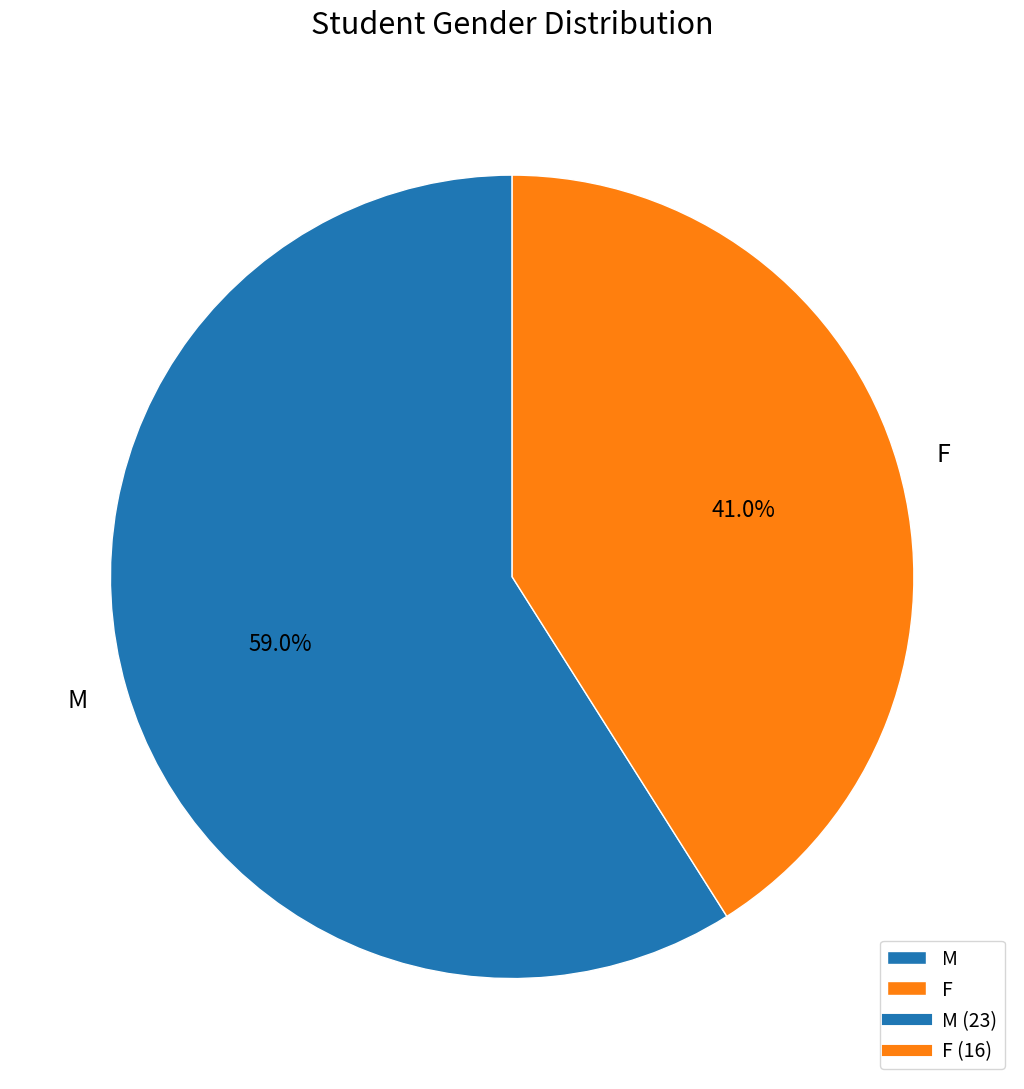

Count the number of slices in the pie.

2